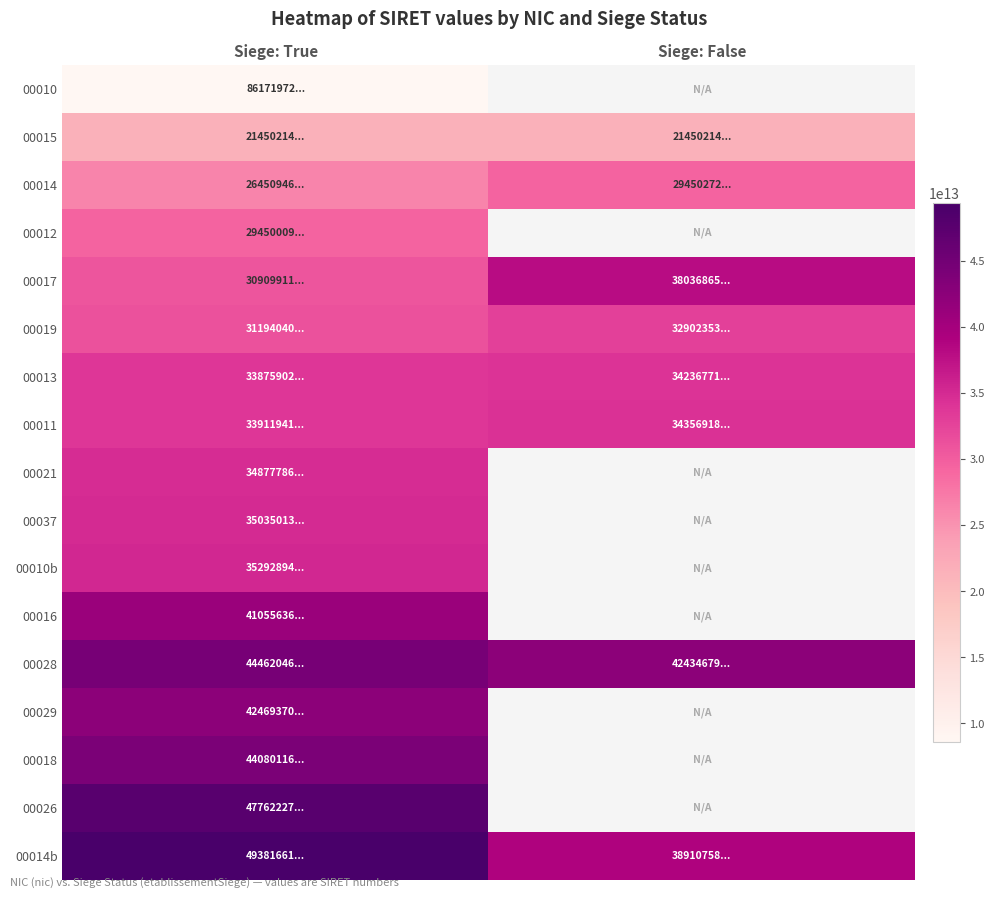

Which has a higher value, Siege: True or Siege: False?

Siege: False